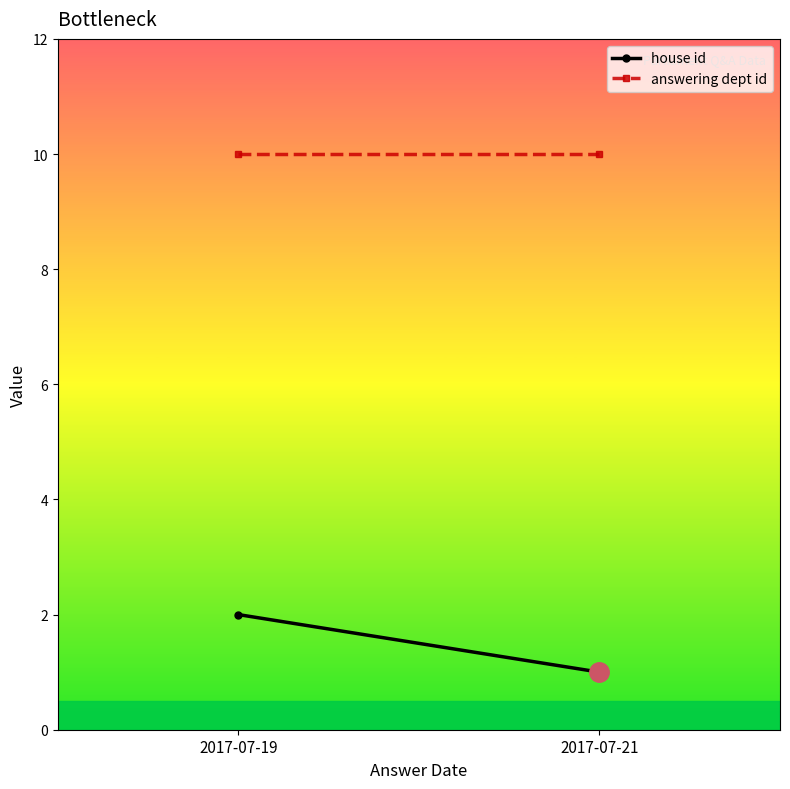

The value of house id at 2017-07-19 is 1. True or false?

False